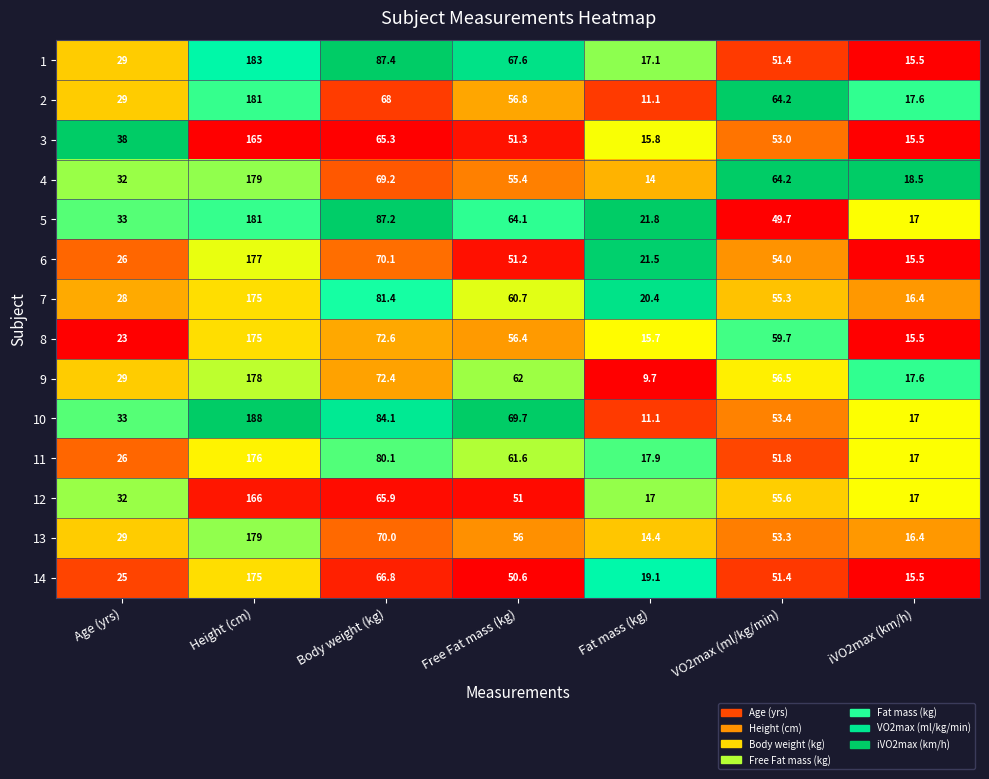

What is the difference between the maximum and minimum values in the 13 series?

164.6